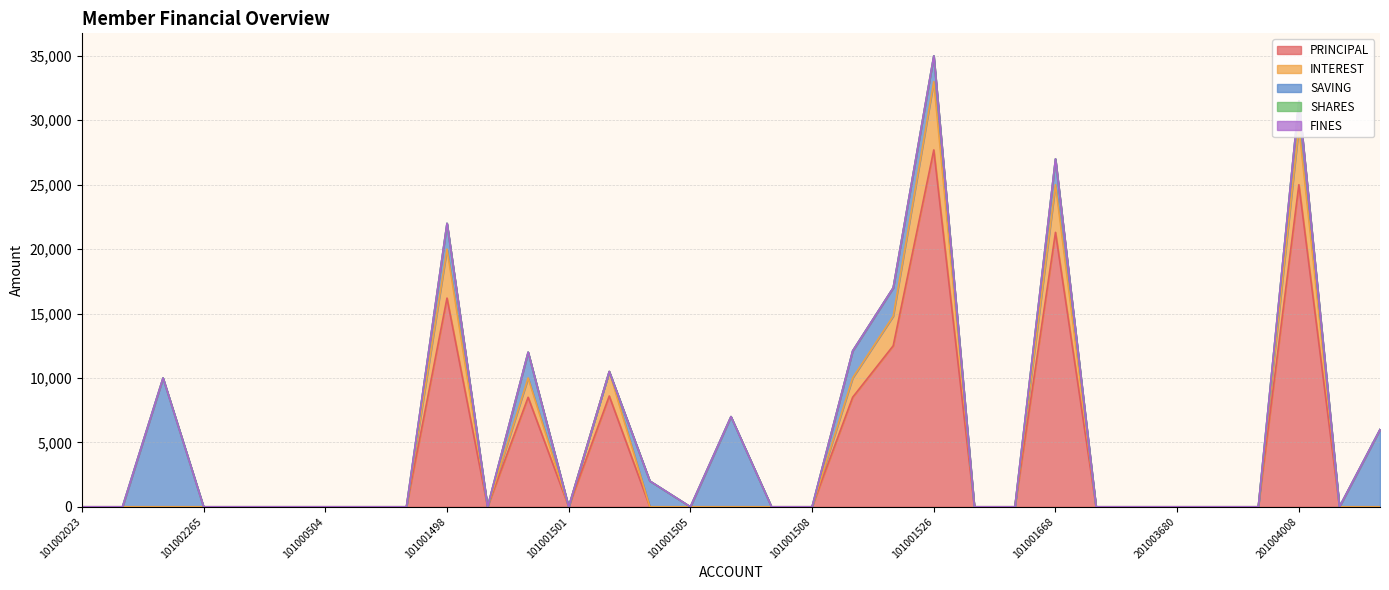

At 101002265, list the series in order from smallest to largest.

PRINCIPAL, INTEREST, SAVING, SHARES, FINES